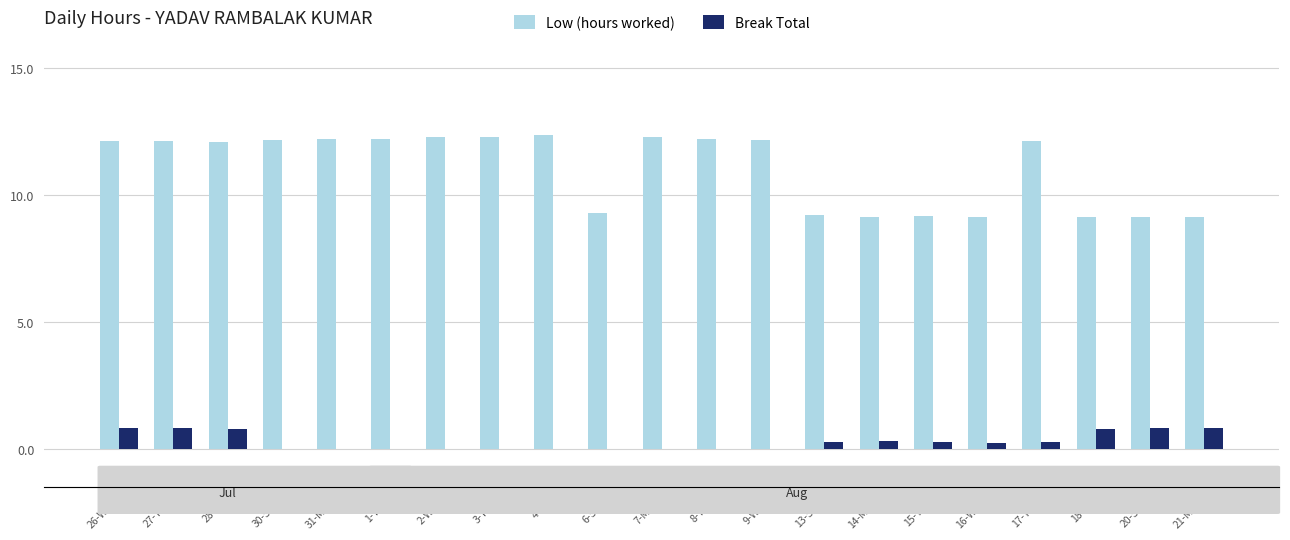

Reading left to right, what are all the values shown in this chart?

Low (hours worked): 12.1	12.1	12.1	12.2	12.2	12.2	12.3	12.3	12.4	9.3	12.3	12.2	12.2	9.2	9.1	9.2	9.2	12.1	9.1	9.1	9.1
Break Total: 0.8	0.8	0.8	0.0	0.0	0.0	0.0	0.0	0.0	0.0	0.0	0.0	0.0	0.3	0.3	0.3	0.3	0.3	0.8	0.8	0.8